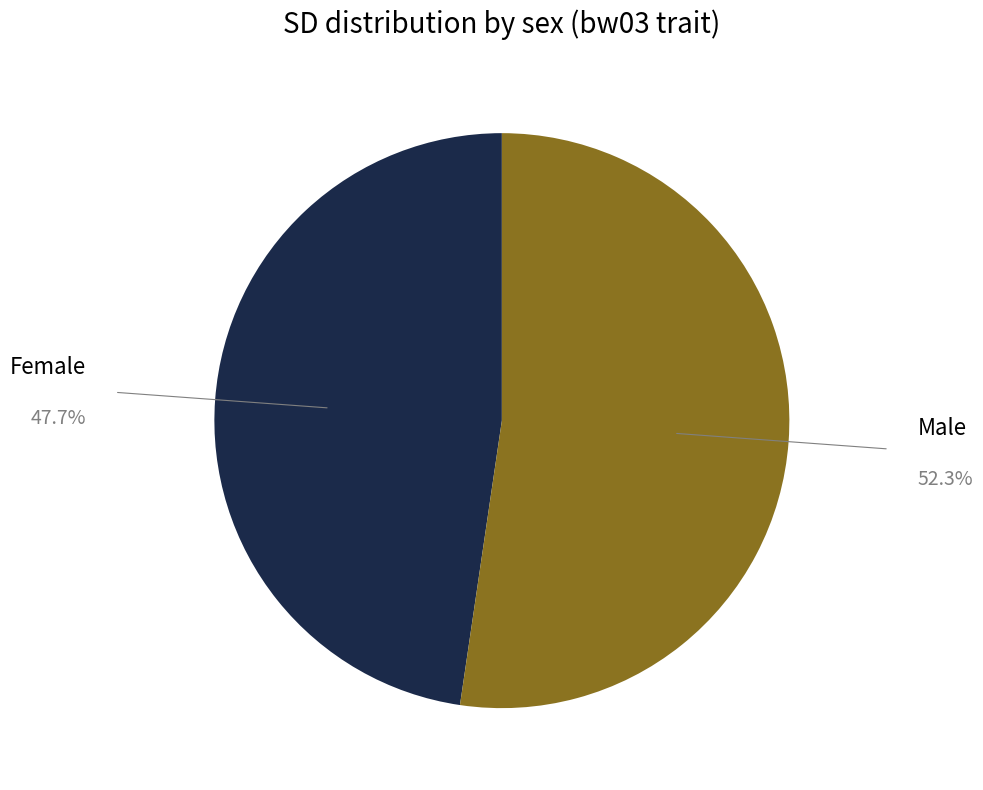

Does any single category account for the majority?

Yes